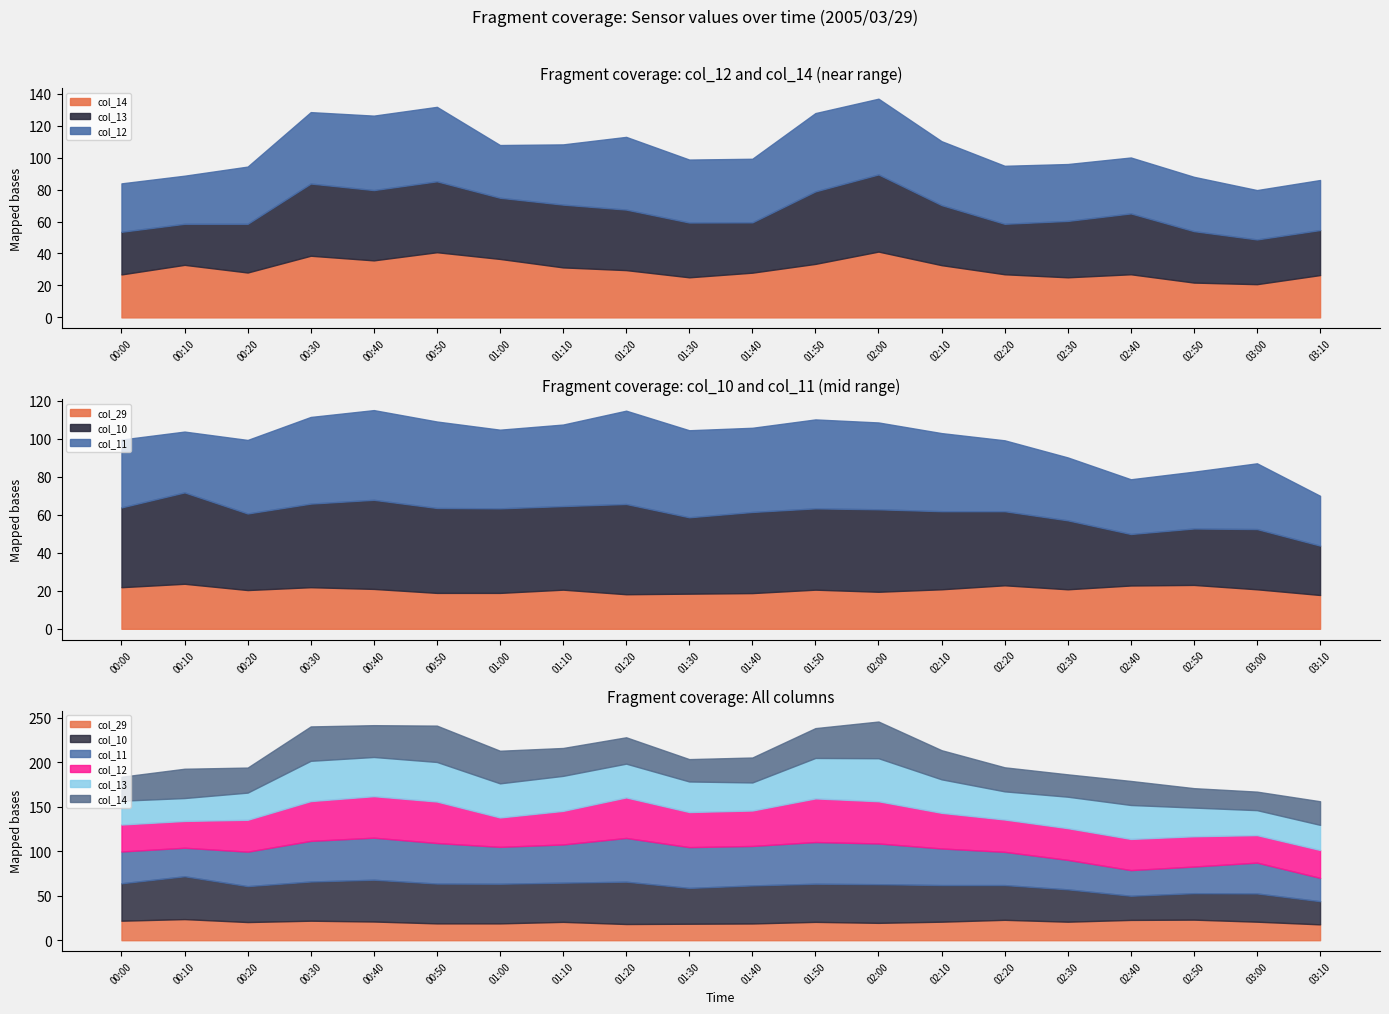

Which series changed the most between 01:50 and 02:20?

col_13